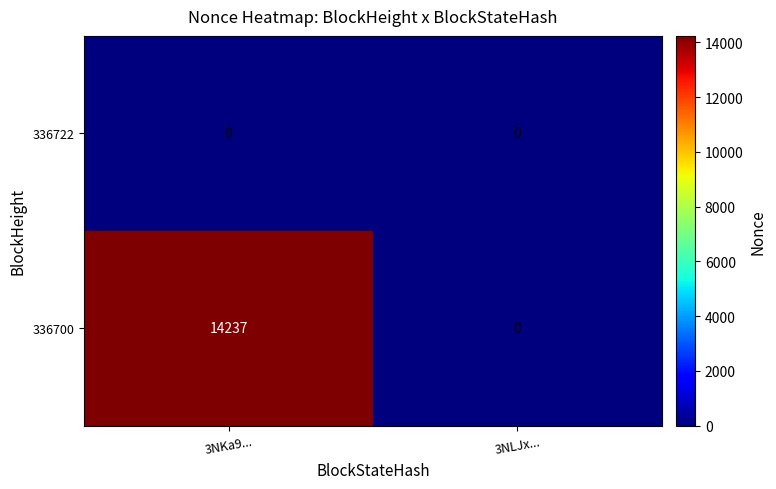

Rank the series by their maximum value, from lowest to highest.

336722, 336700